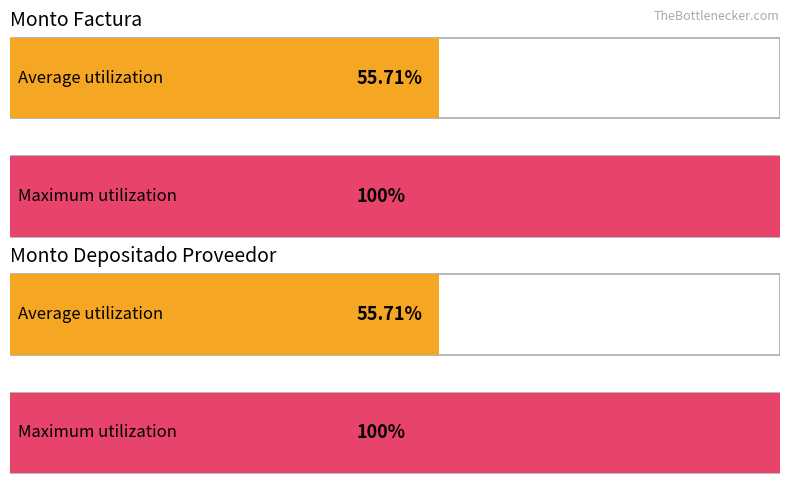

Rank the series by their average value, from lowest to highest.

monto_depositado_proveedor, monto_factura